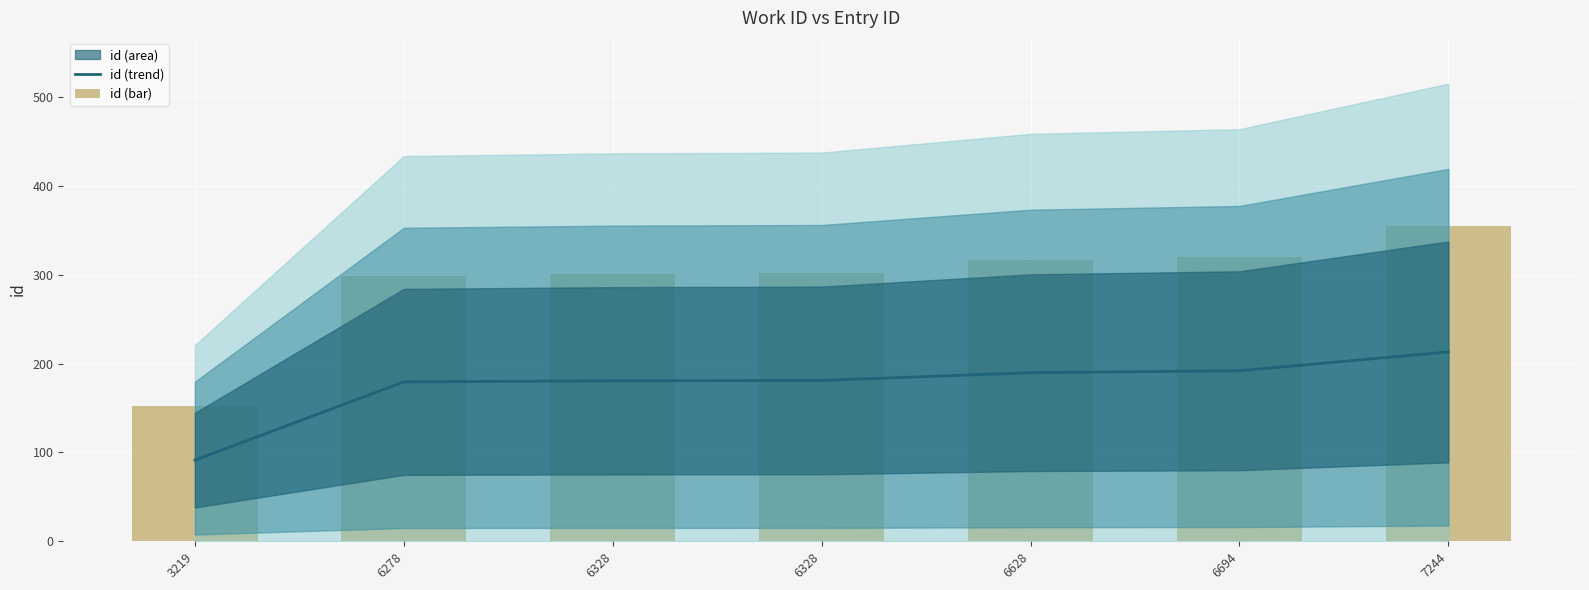

Which series has the widest spread of values?

id (bar)